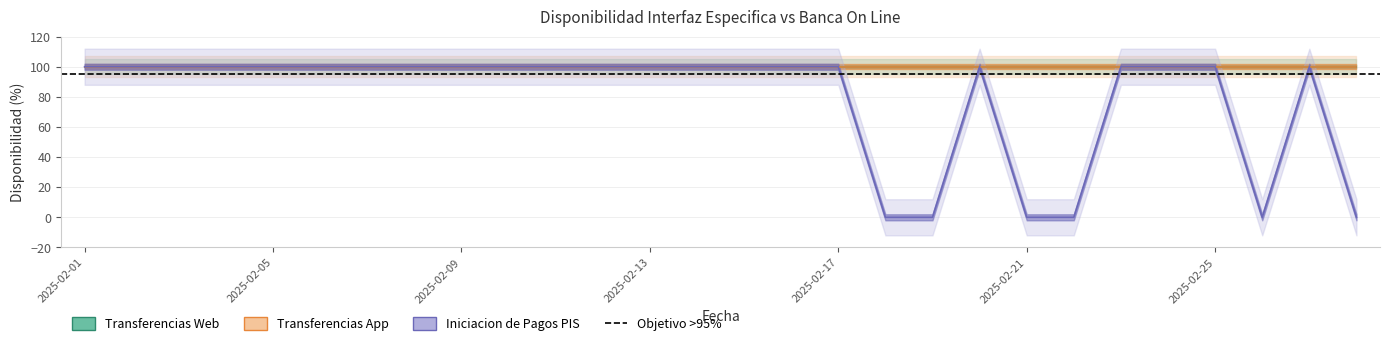

Reading left to right, extract all data points from this chart.

Iniciacion de Pagos PIS: 100	100	100	100	100	100	100	100	100	100	100	100	100	100	100	100	100	0	0	100	0	0	100	100	100	0	100	0
Transferencias Web: 100	100	100	100	100	100	100	100	100	100	100	100	100	100	100	100	100	100	100	100	100	100	100	100	100	100	100	100
Transferencias App: 100	100	100	100	100	100	100	100	100	100	100	100	100	100	100	100	100	100	100	100	100	100	100	100	100	100	100	100